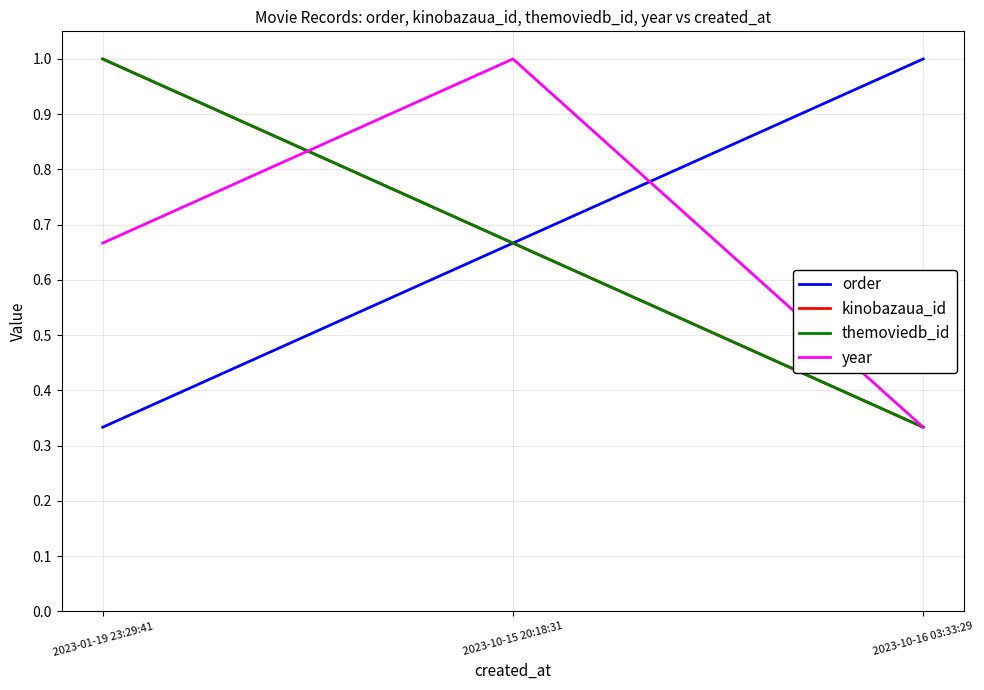

What is the maximum value shown in the chart?

1.0